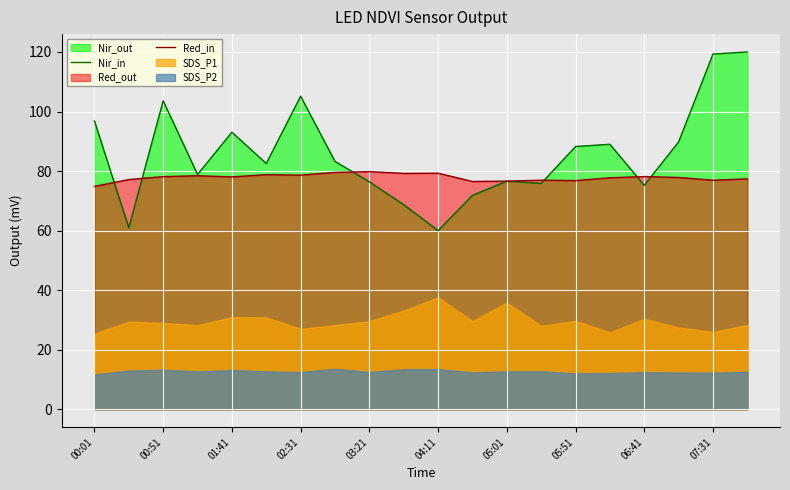

What is the minimum value for Nir_in?

60.0